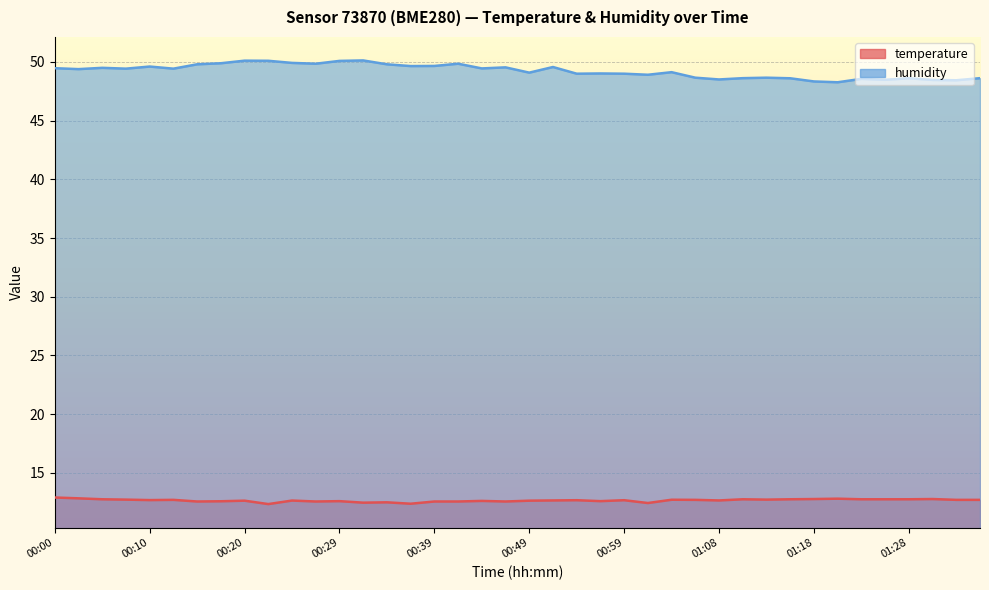

Reading left to right, list all the values displayed in this chart.

temperature: 00:00=12.9	00:03=12.8	00:05=12.8	00:07=12.7	00:10=12.7	00:12=12.7	00:15=12.6	00:17=12.6	00:20=12.6	00:22=12.3	00:25=12.6	00:27=12.6	00:29=12.6	00:32=12.5	00:34=12.5	00:37=12.4	00:39=12.6	00:42=12.6	00:44=12.6	00:46=12.6	00:49=12.6	00:51=12.7	00:54=12.7	00:56=12.6	00:59=12.7	01:01=12.4	01:03=12.7	01:06=12.7	01:08=12.7	01:11=12.8	01:13=12.7	01:16=12.8	01:18=12.8	01:21=12.8	01:23=12.8	01:25=12.8	01:28=12.8	01:30=12.8	01:33=12.7	01:35=12.7
humidity: 00:00=49.5	00:03=49.4	00:05=49.5	00:07=49.4	00:10=49.6	00:12=49.4	00:15=49.8	00:17=49.9	00:20=50.1	00:22=50.1	00:25=49.9	00:27=49.9	00:29=50.1	00:32=50.1	00:34=49.8	00:37=49.6	00:39=49.7	00:42=49.9	00:44=49.5	00:46=49.5	00:49=49.1	00:51=49.6	00:54=49.0	00:56=49.0	00:59=49.0	01:01=48.9	01:03=49.1	01:06=48.7	01:08=48.5	01:11=48.6	01:13=48.7	01:16=48.6	01:18=48.3	01:21=48.3	01:23=48.6	01:25=48.5	01:28=48.6	01:30=48.5	01:33=48.4	01:35=48.6